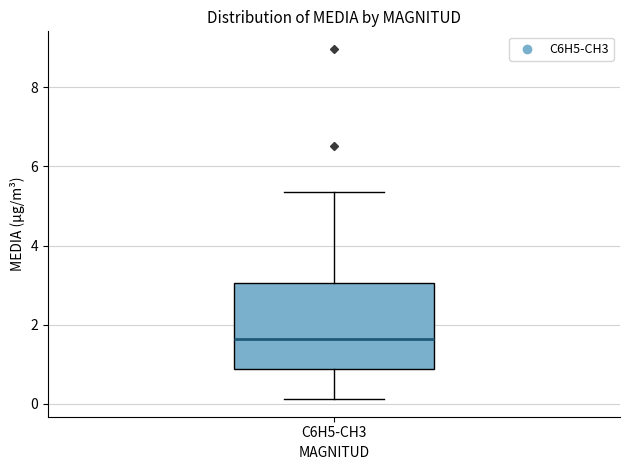

Read this box plot against the y-axis: the position of the median line, the range covered by the box, and the ends of both whiskers. The values are not printed on the chart, so give them approximately, as read against the axis.

median 1.6, box 0.8 to 3.0, whiskers 0.2 to 5.4